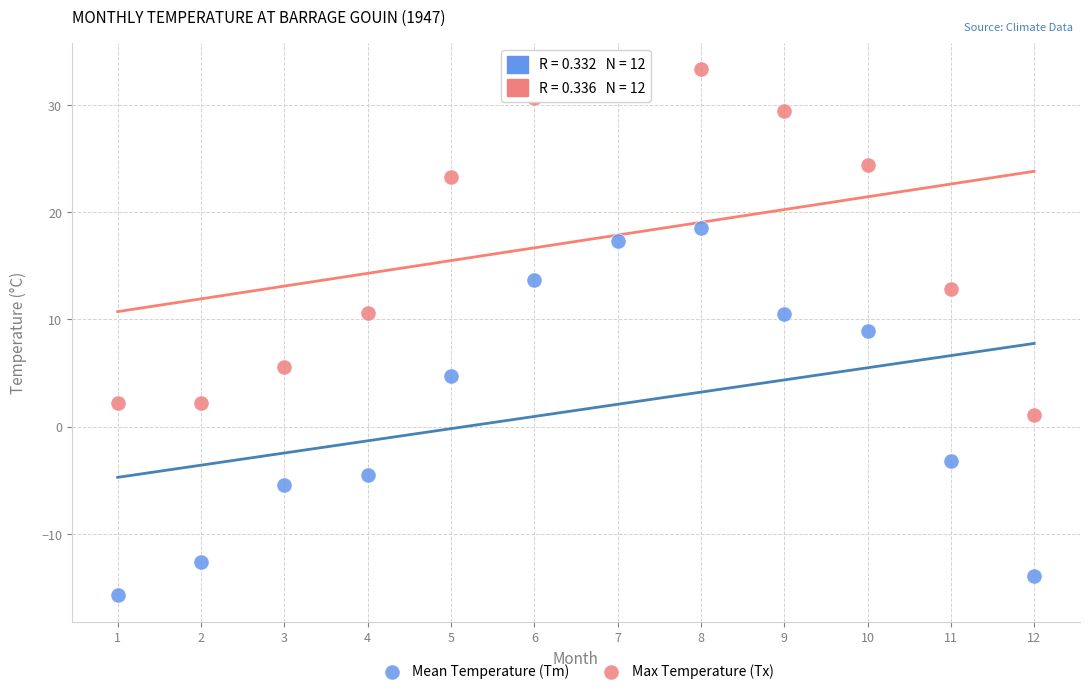

Which series reaches the maximum Y coordinate?

Max Temperature (Tx)